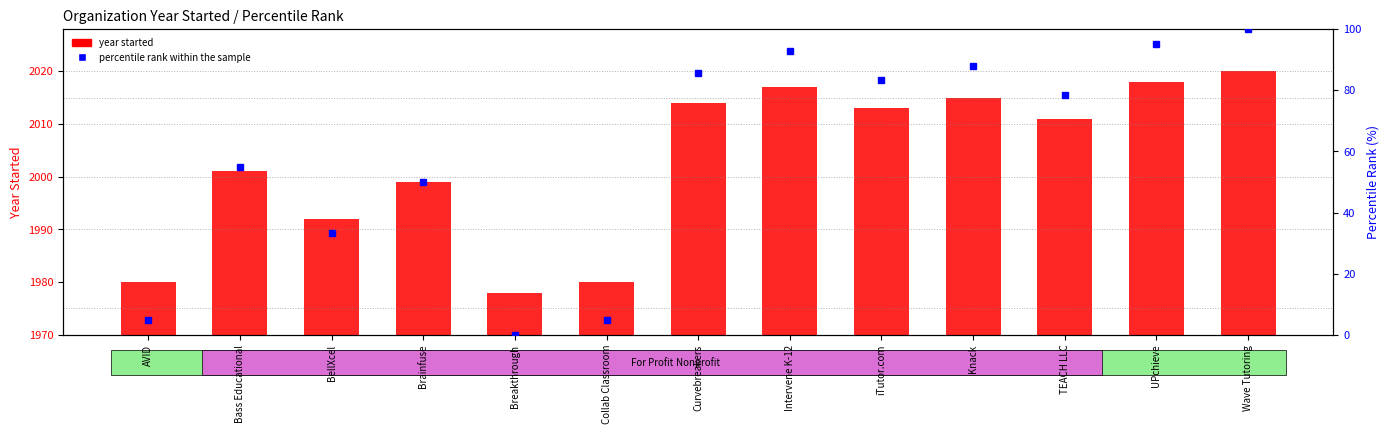

What is the sum of the values at UPchieve and Knack?

4033